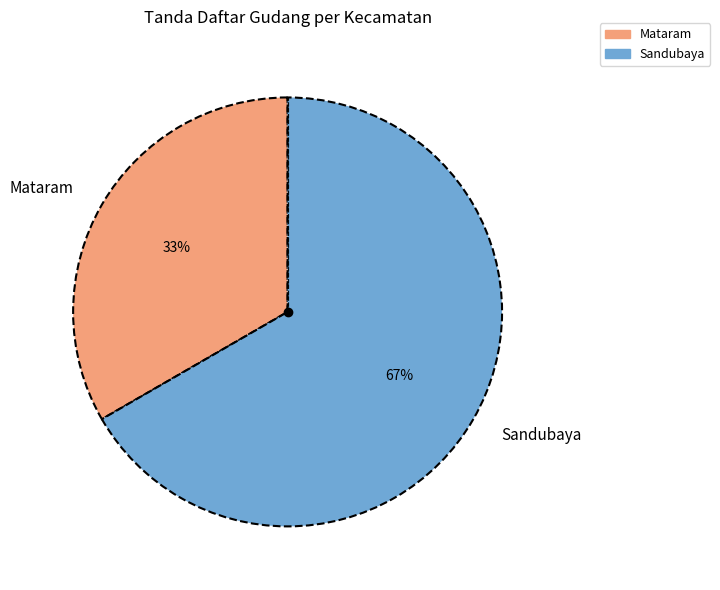

To the nearest percent, what is the combined percentage of Sandubaya and Mataram?

100%